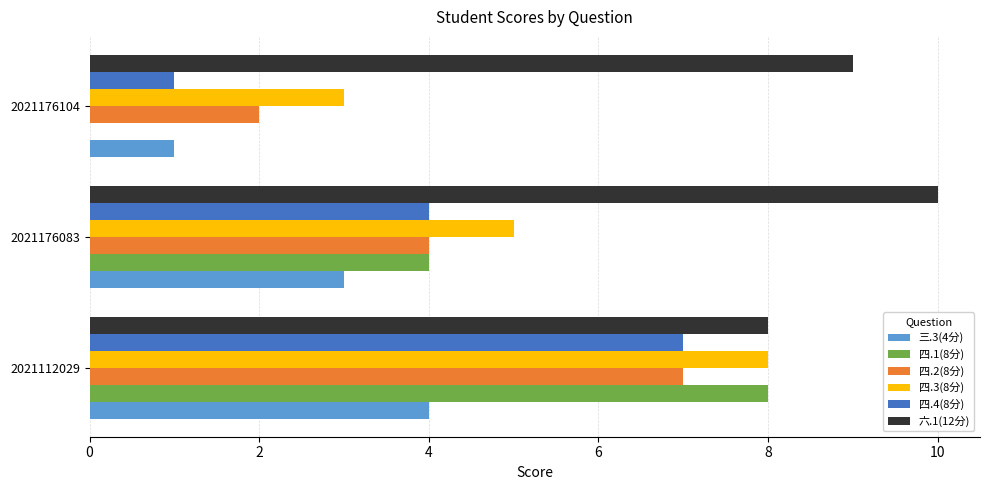

What is the total value across all series at 2021176104?

16